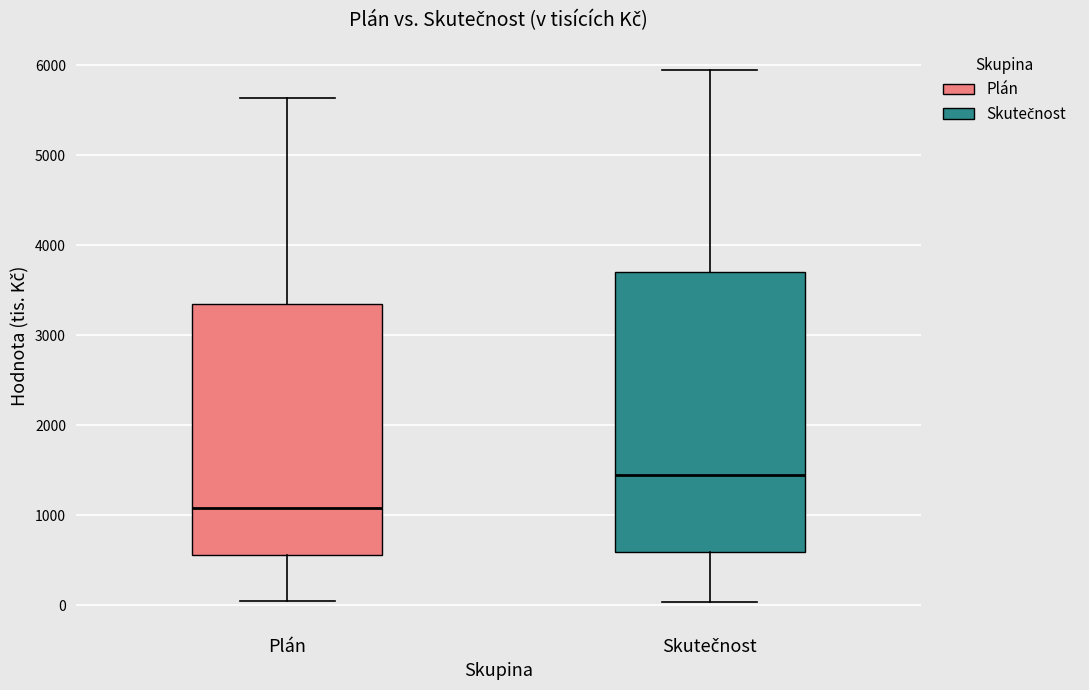

Which box has the highest median line?

Skutečnost